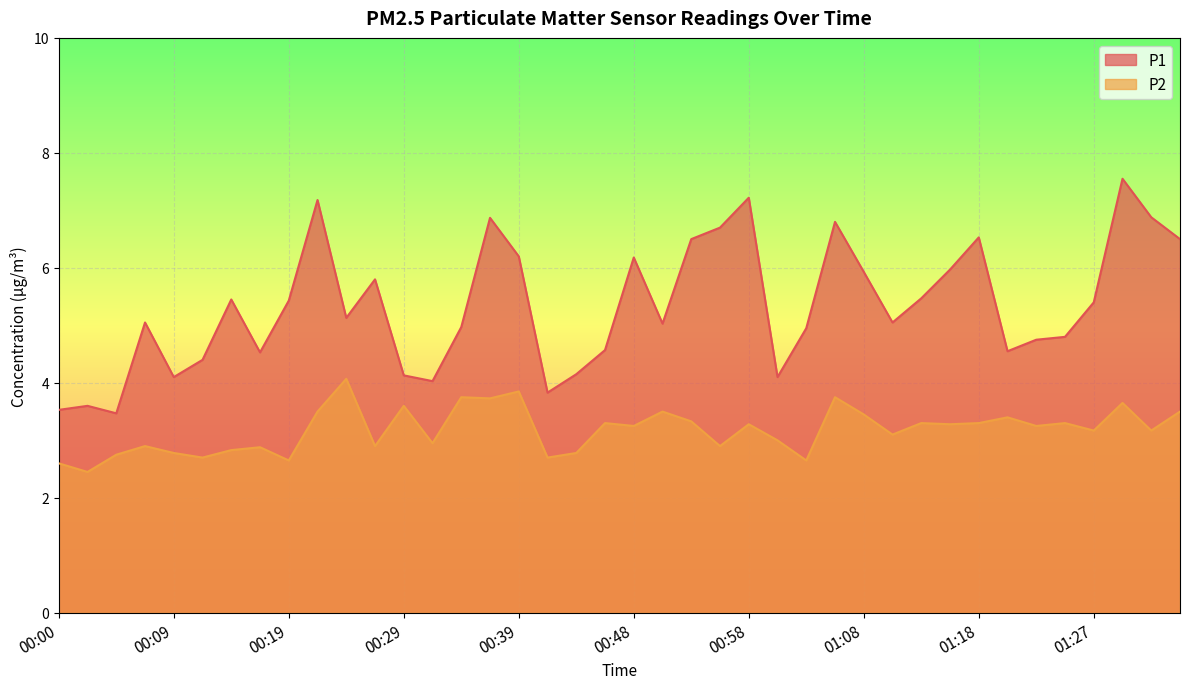

True or false: P1 and P2 cross at least once.

False